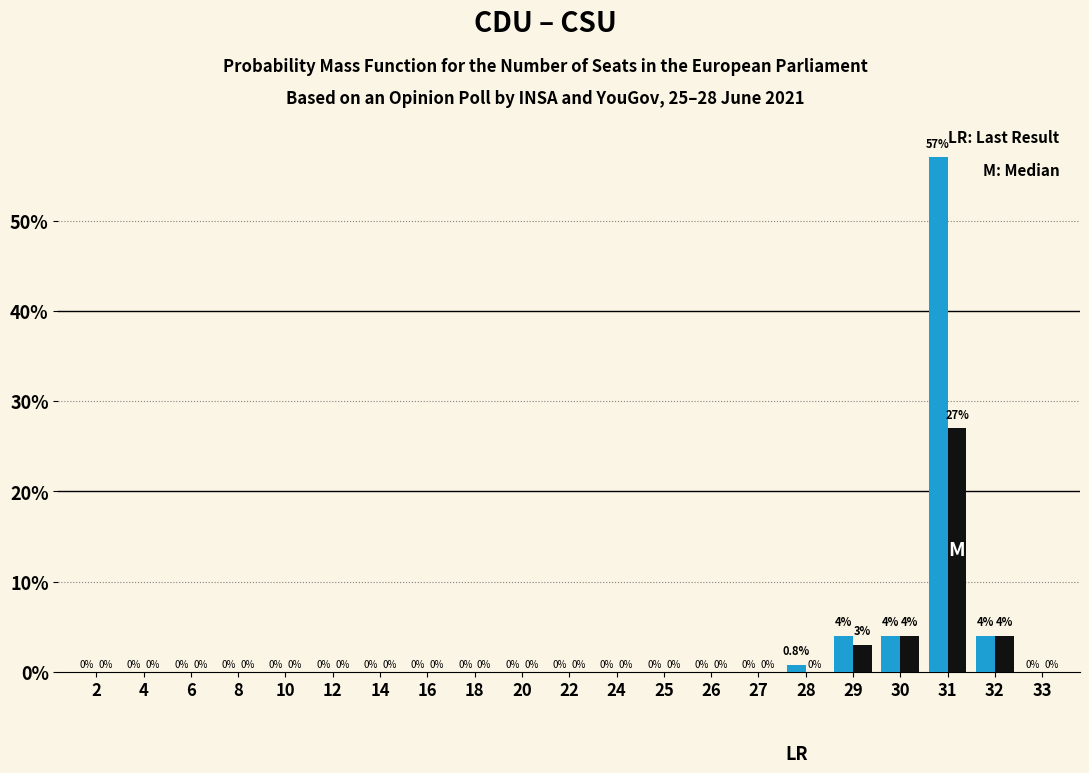

At which category is the sum across all series the highest?

31